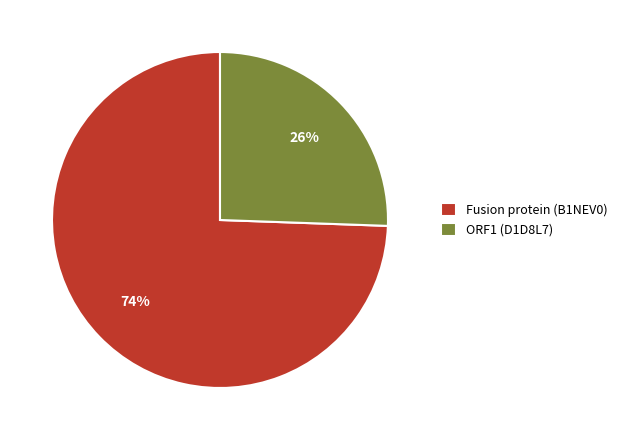

How many segments does this pie chart have?

2